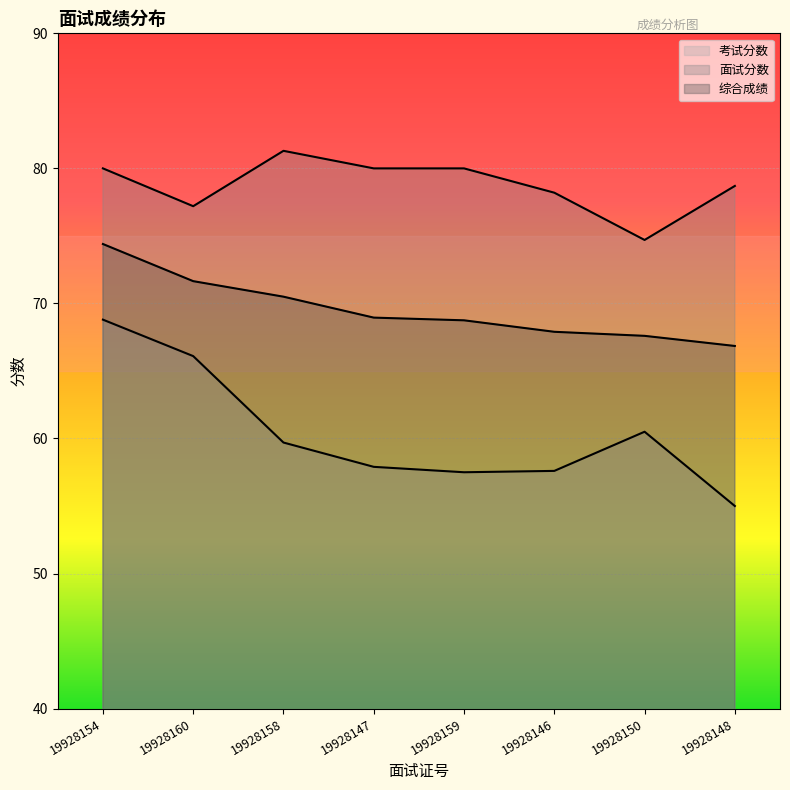

What is the total value across all series at 19928158?

211.5